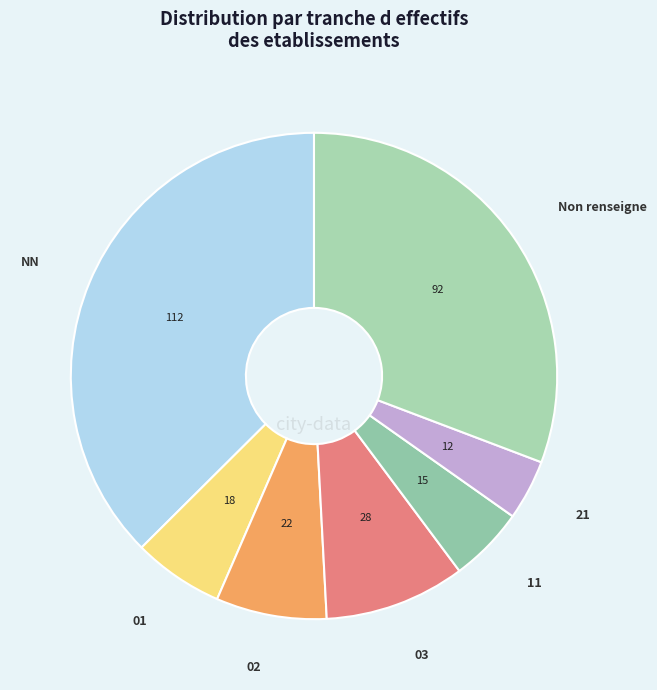

Rank the categories by value from lowest to highest.

21, 11, 01, 02, 03, Non renseigne, NN